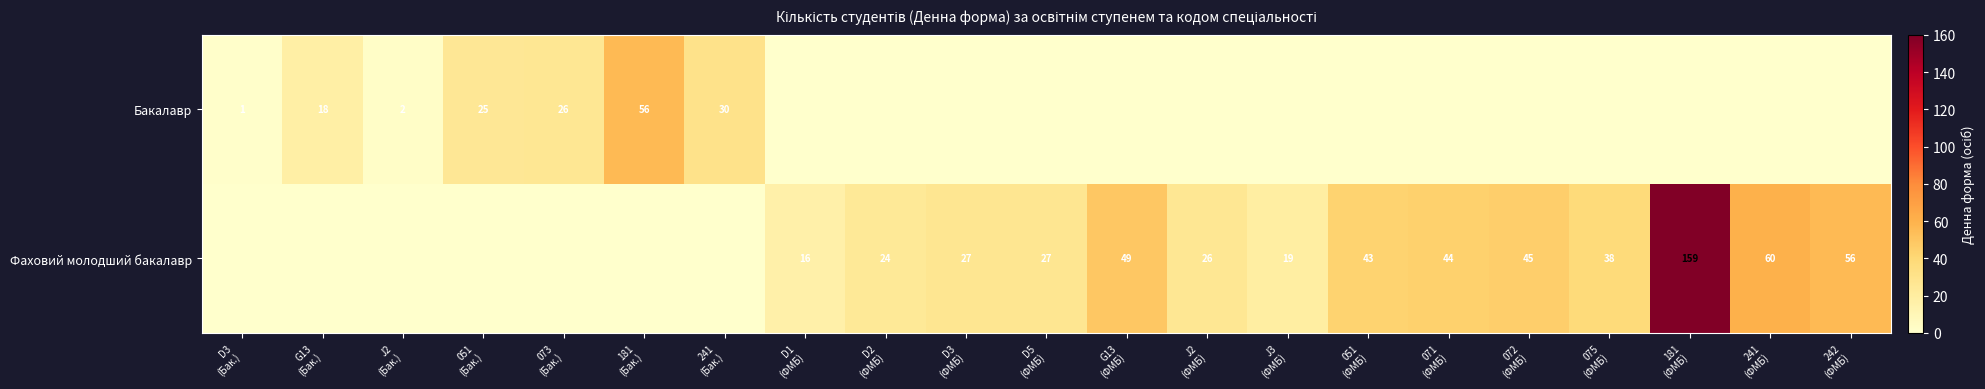

List the series in order of their overall mean, highest first.

Фаховий молодший бакалавр, Бакалавр